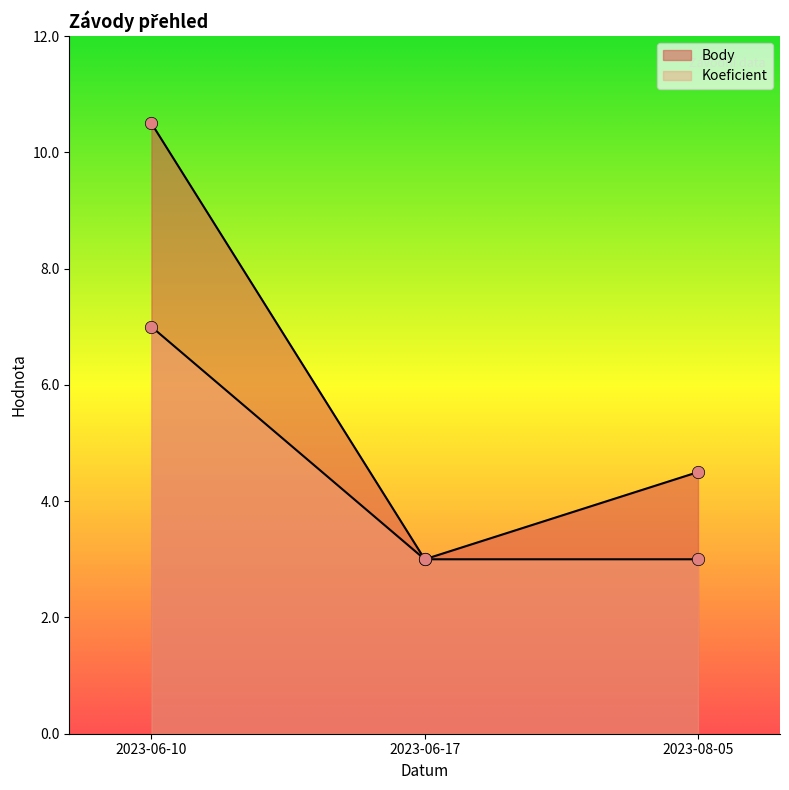

At how many categories does at least one series exceed 6?

1